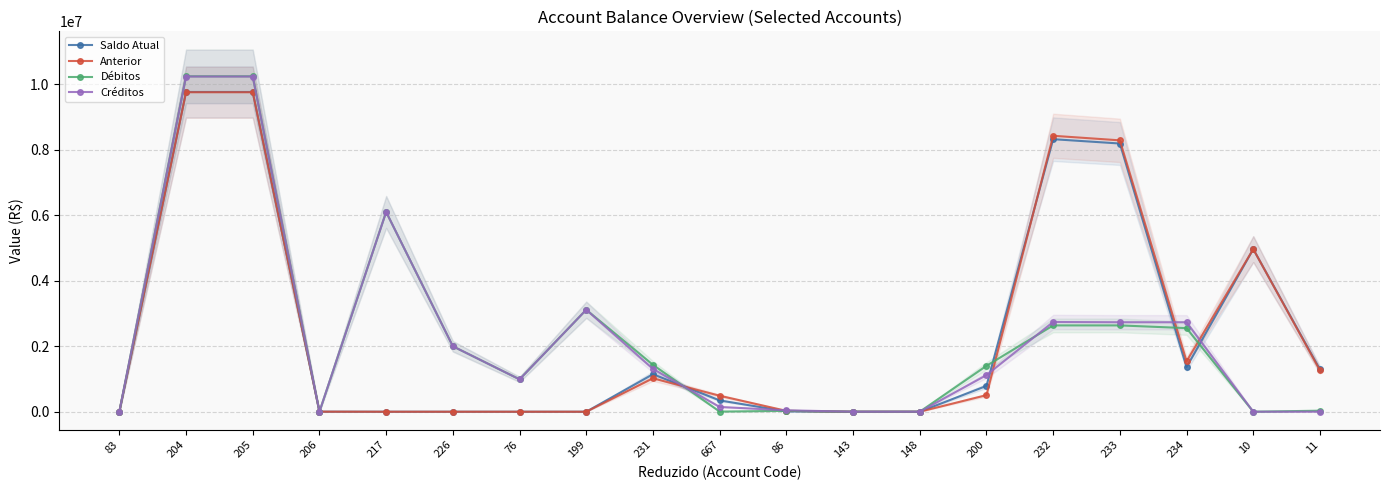

How many intersections are there between Saldo Atual and Anterior?

3